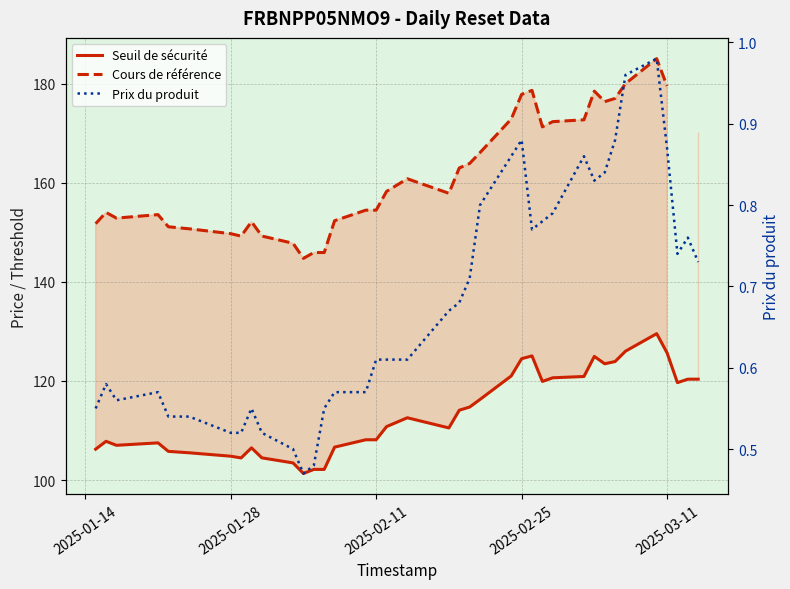

Which series has the largest range (max minus min)?

Cours de référence